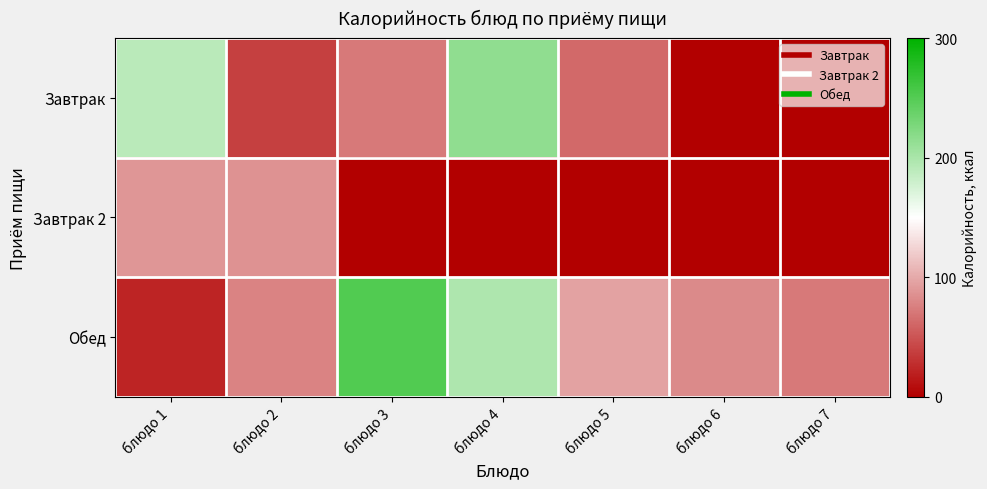

Which series has the widest spread of values?

Обед